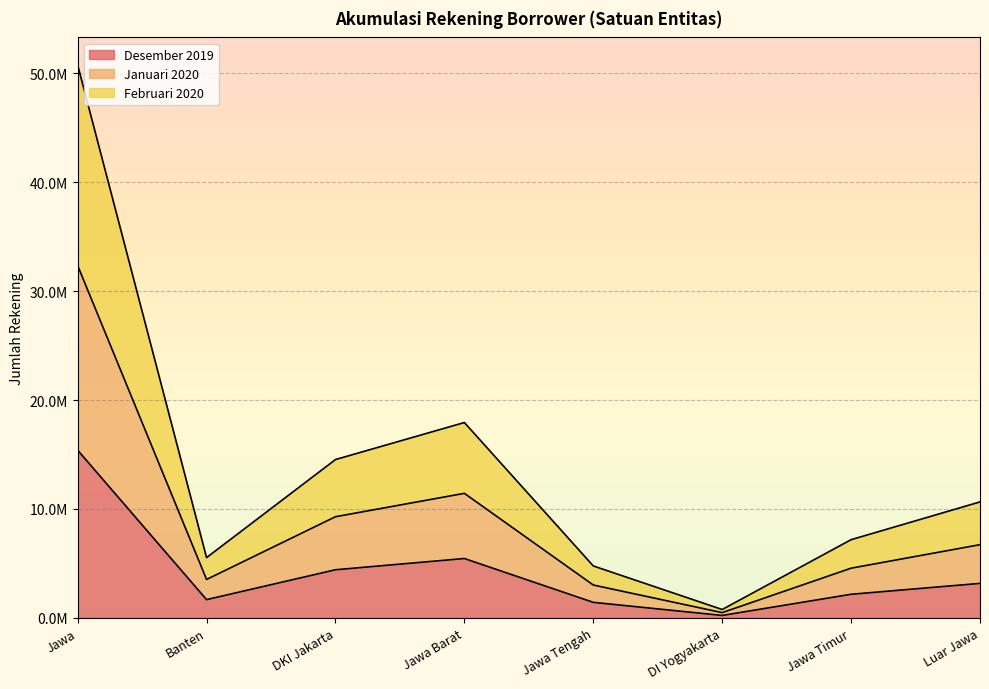

What is the difference between the highest and lowest values at Jawa Timur?

5011595